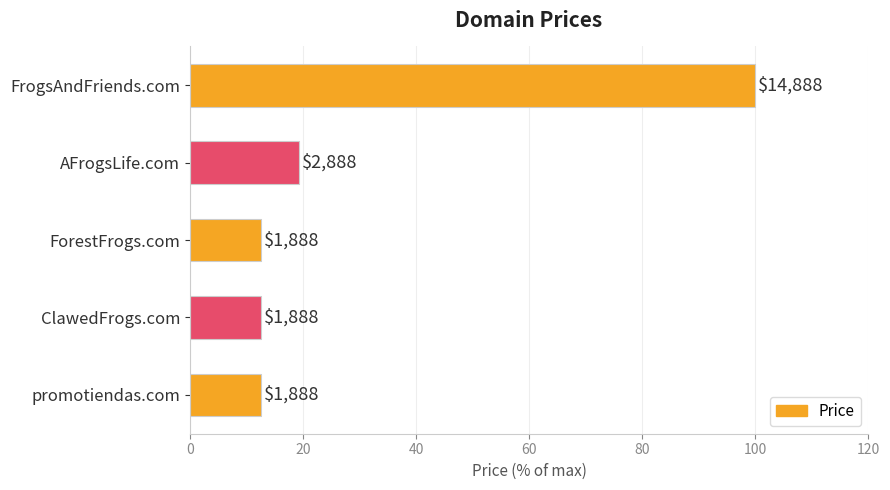

Are the bars horizontal?

Yes